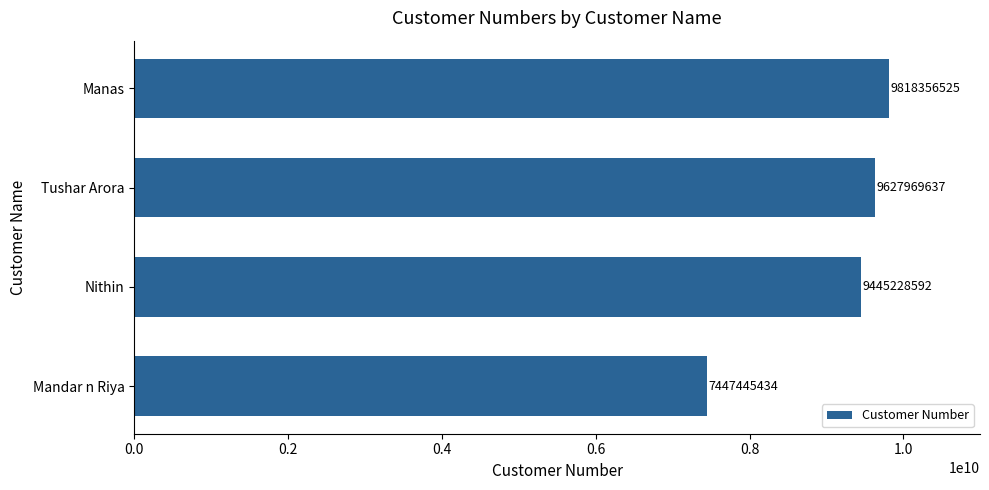

The chart shows a value of 9818356525 at Manas. True or false?

True